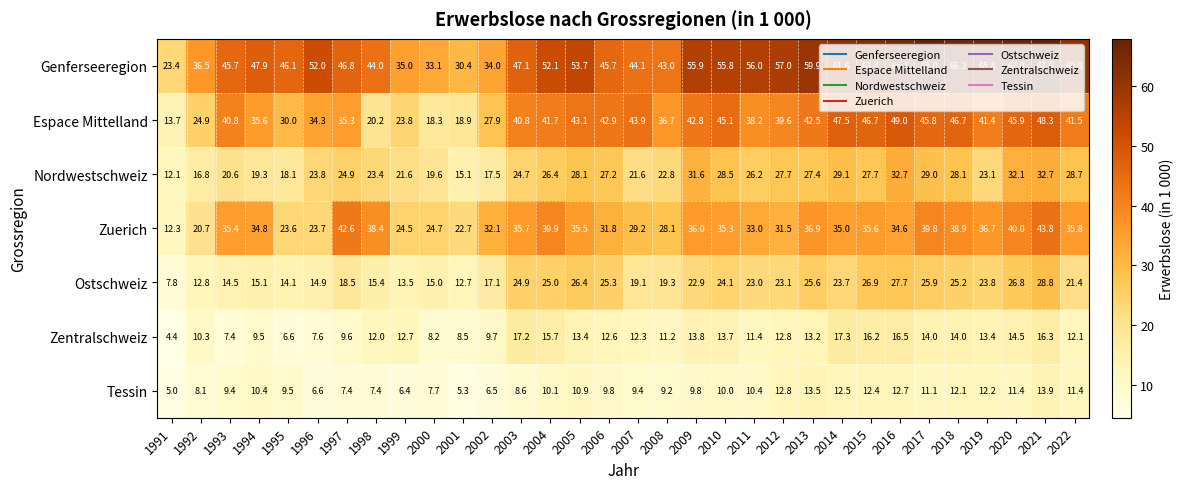

What is the difference between the maximum and minimum values in the Genferseeregion series?

44.6